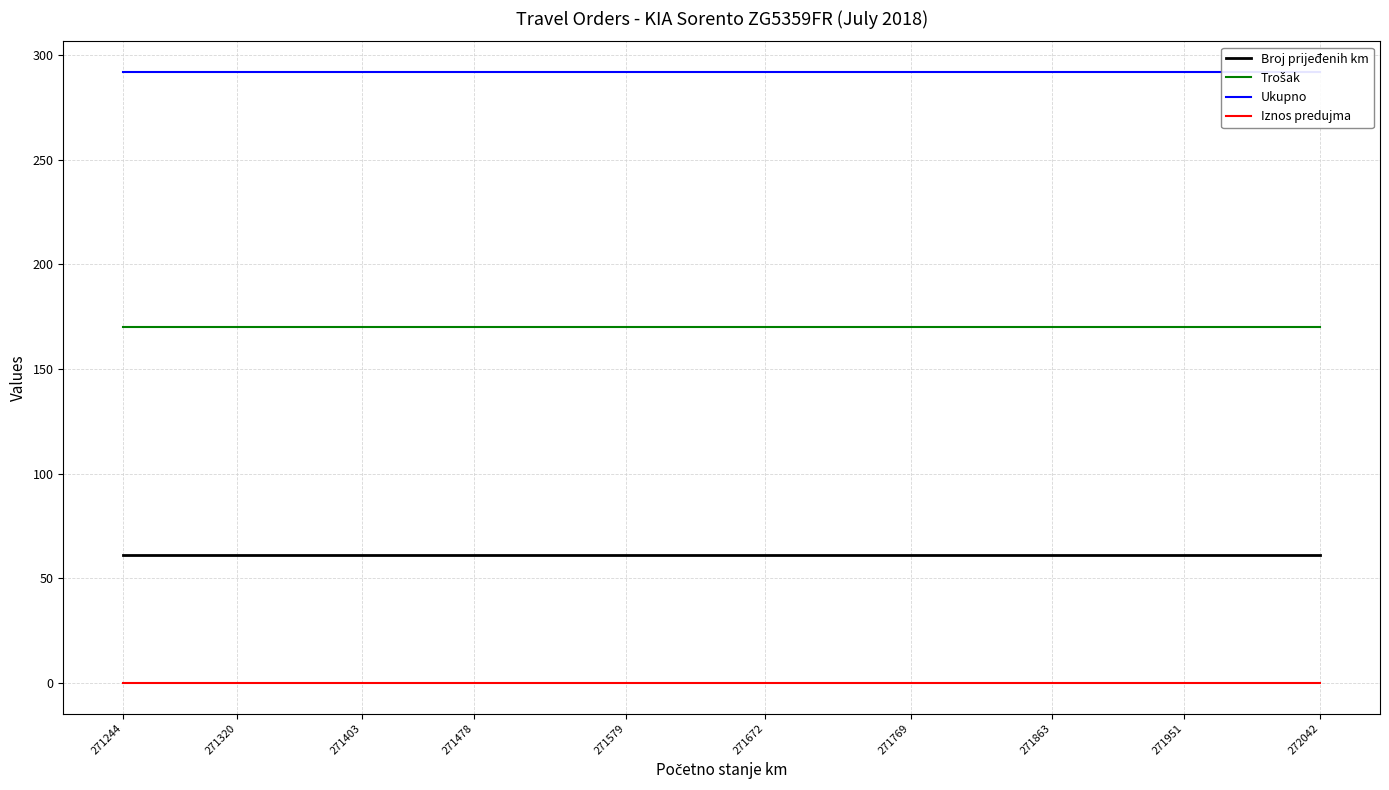

True or false: Iznos predujma has a value of 0 at 271951.

True